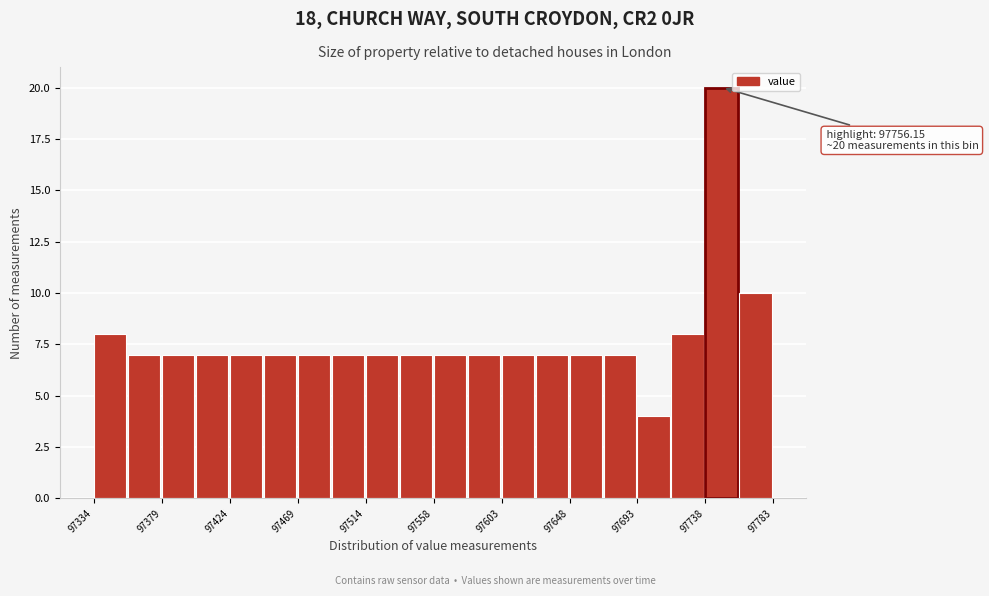

Which range on the x-axis has the tallest bar?

97740 to 97760